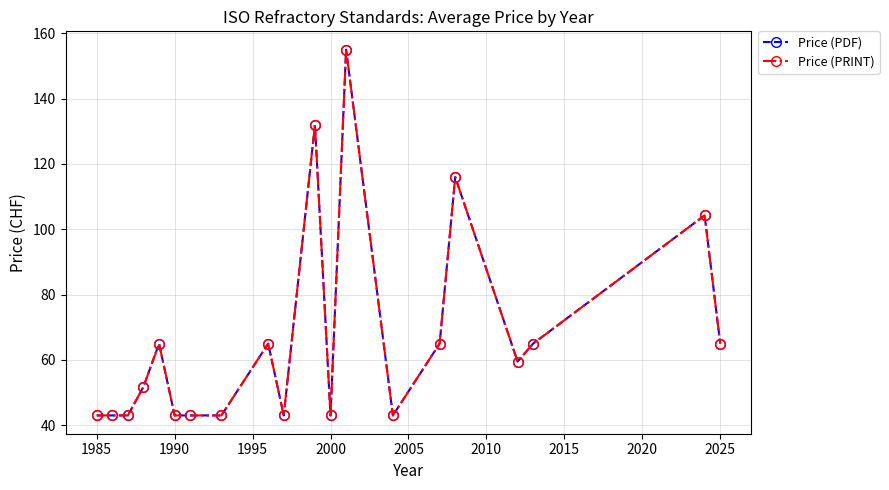

What is the difference between the maximum and minimum values in the Price (PRINT) series?

112.0